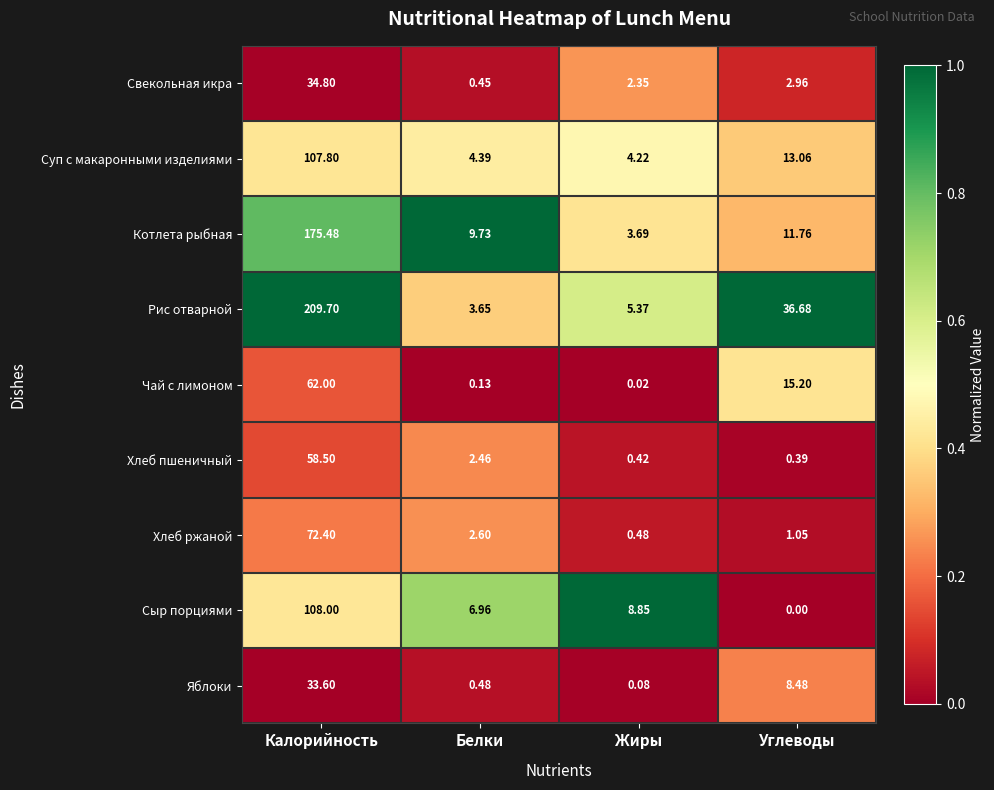

Rank the series by their maximum value, from lowest to highest.

Яблоки, Свекольная икра, Хлеб пшеничный, Чай с лимоном, Хлеб ржаной, Суп с макаронными изделиями, Сыр порциями, Котлета рыбная, Рис отварной